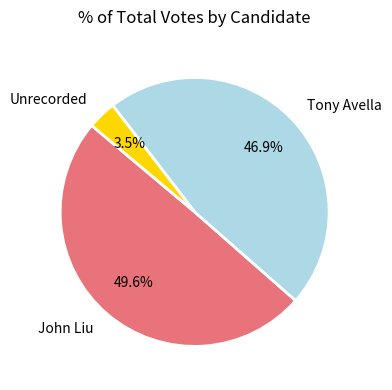

What is the smallest slice in the pie chart?

Unrecorded